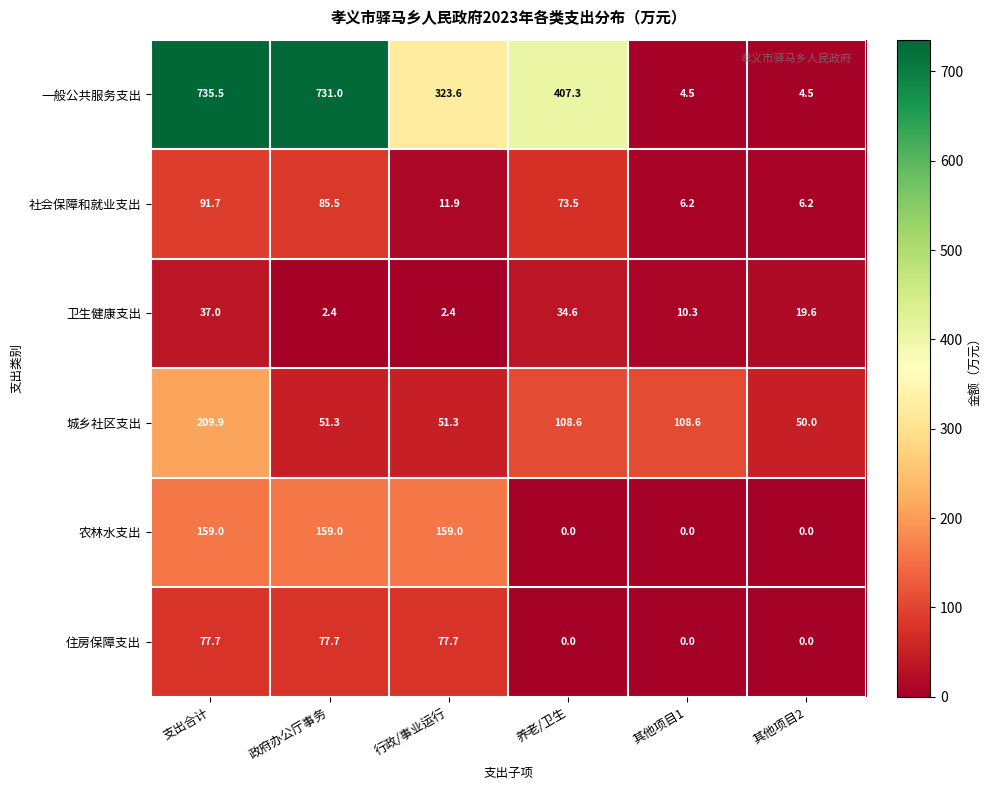

Rank the series at 支出合计 from lowest to highest value.

卫生健康支出, 住房保障支出, 社会保障和就业支出, 农林水支出, 城乡社区支出, 一般公共服务支出